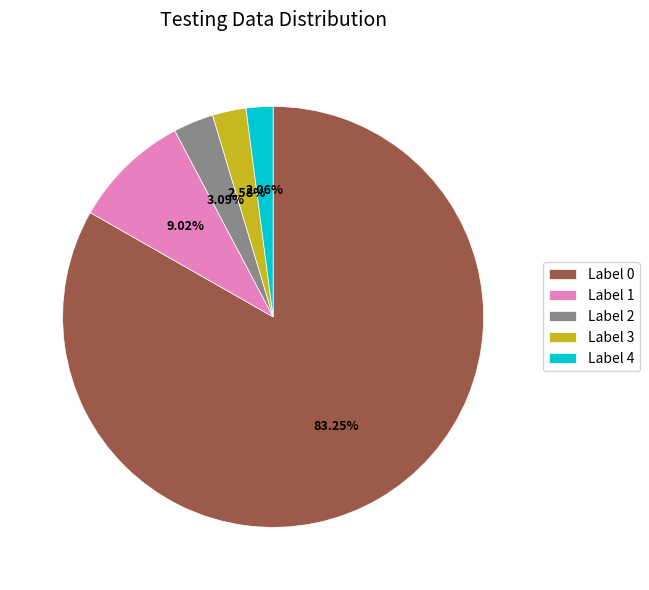

Do Label 0 and Label 2 together represent more than half of the pie?

Yes